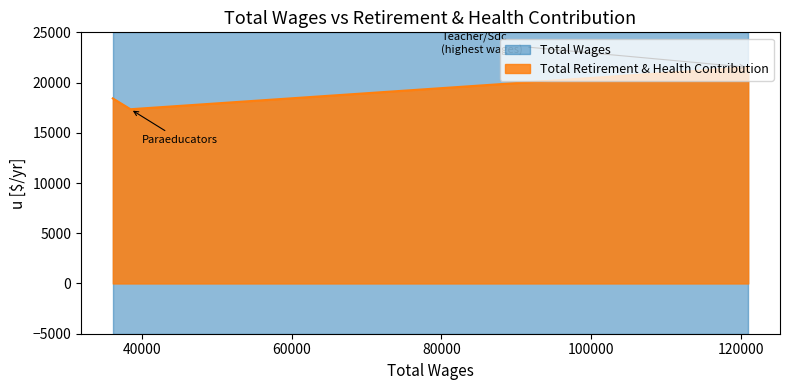

The chart shows a value of 18423 at 36131.0. True or false?

True